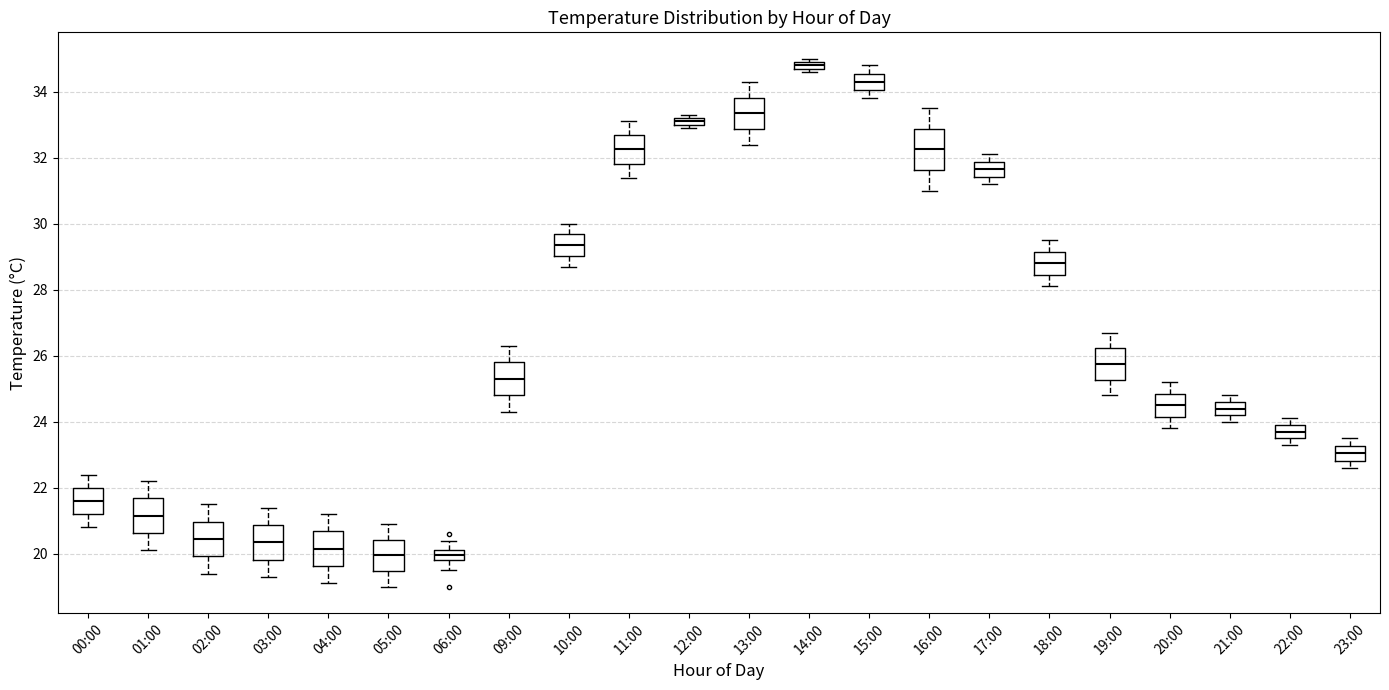

Where does the lower whisker of the box for 17:00 end on the y-axis? The values are not printed on the chart, so give them approximately, as read against the axis.

31.2